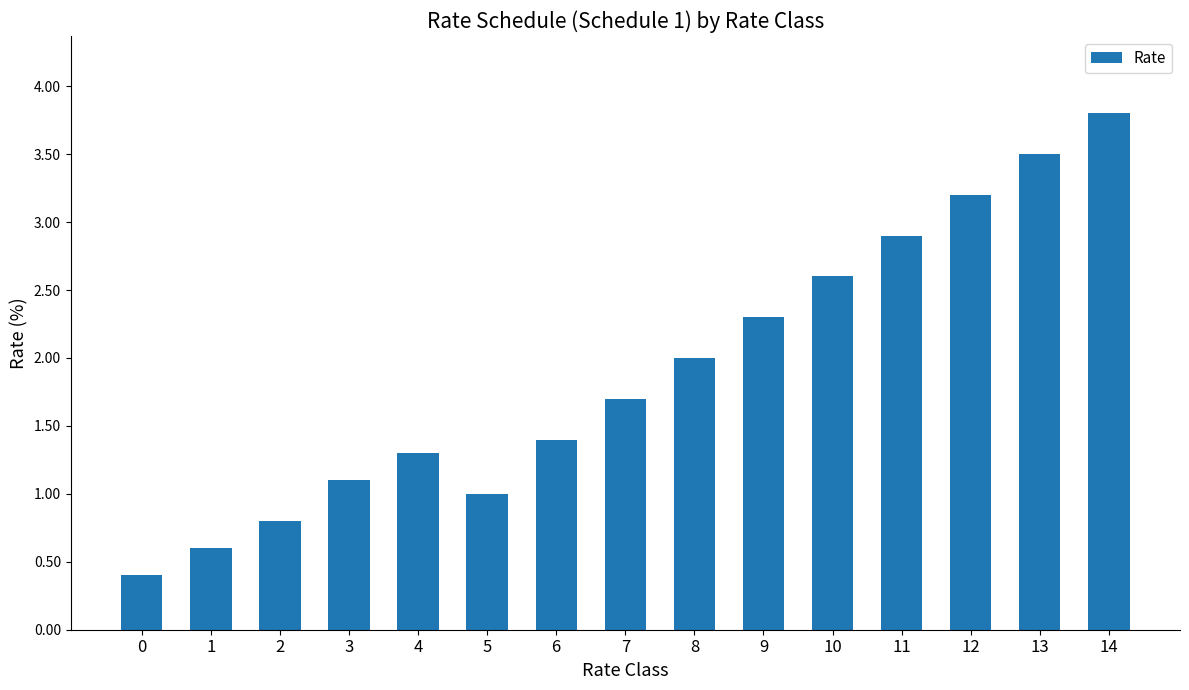

Between 10 and 3, which is larger?

10